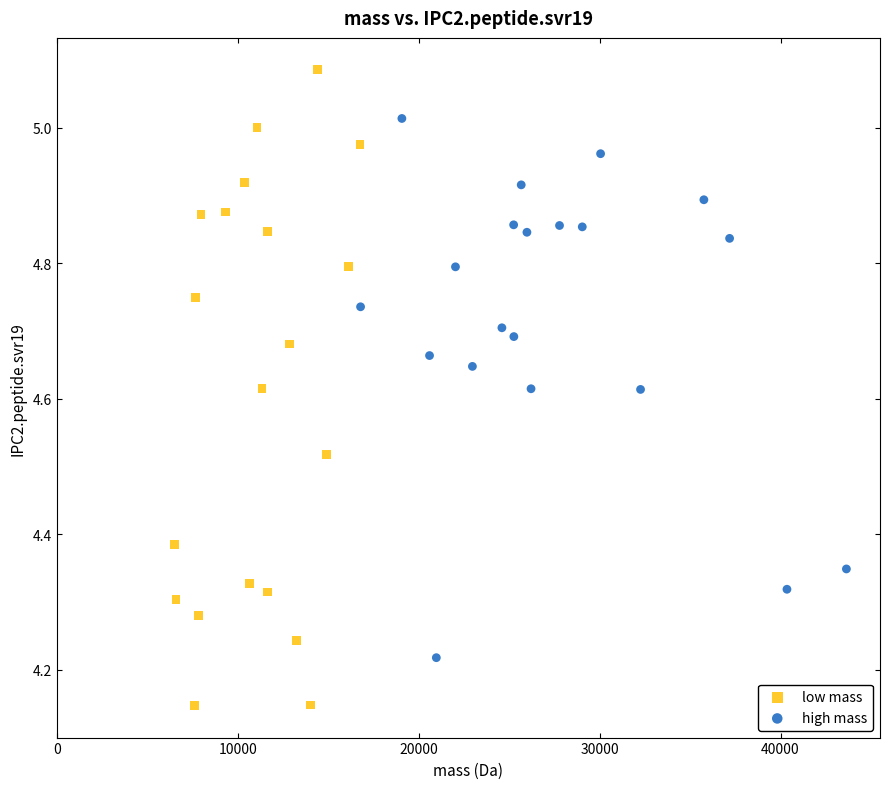

Which series has the widest spread of Y values?

low mass